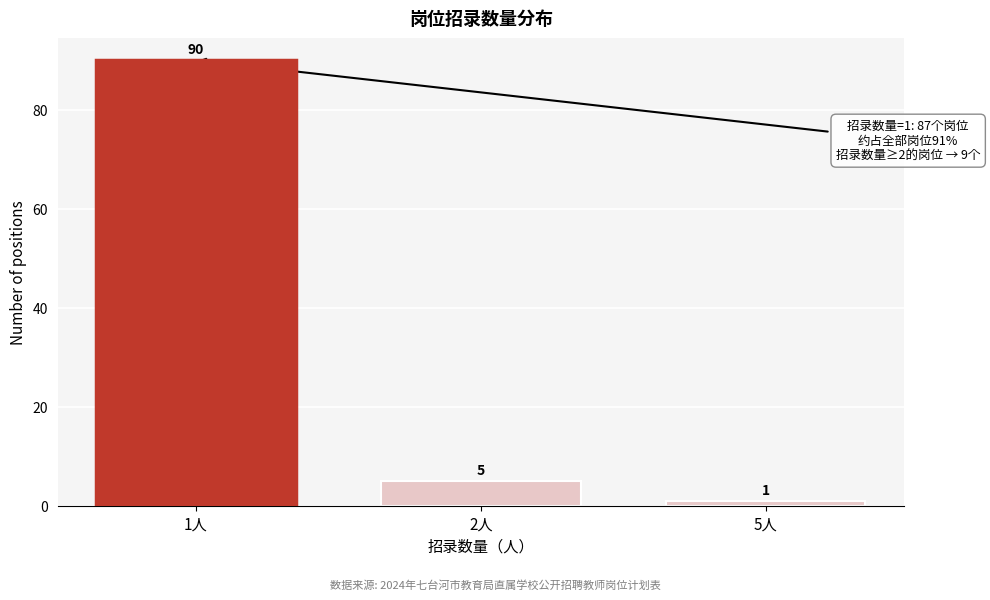

Reading left to right, extract all data points from this chart.

5	1